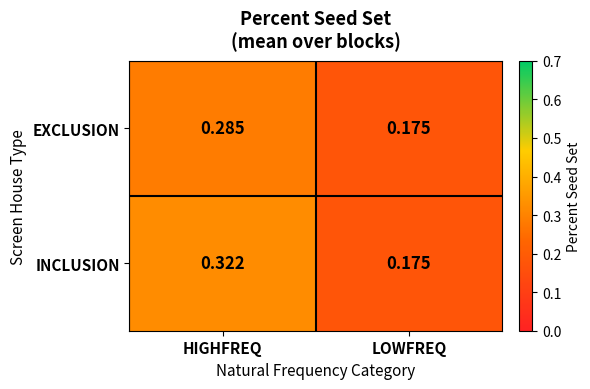

Between HIGHFREQ and LOWFREQ, which series saw the biggest shift?

INCLUSION